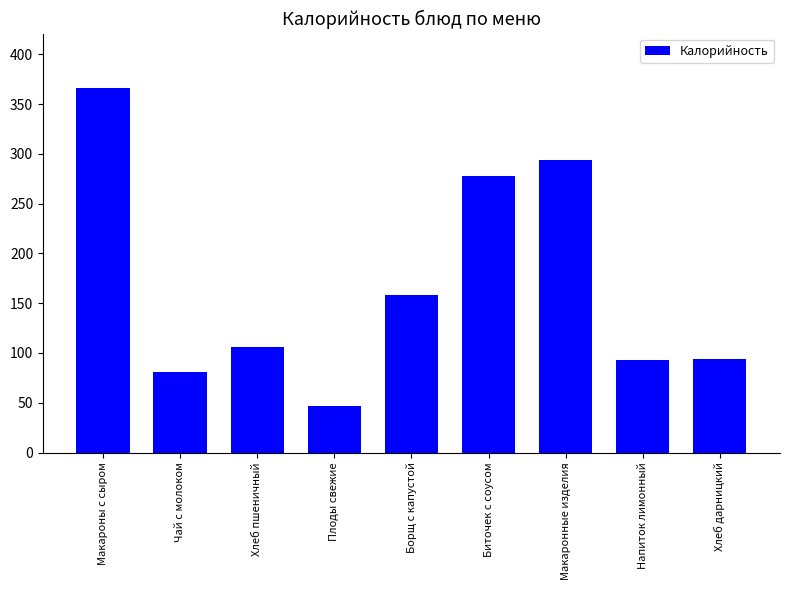

Count the number of data series in this chart.

1